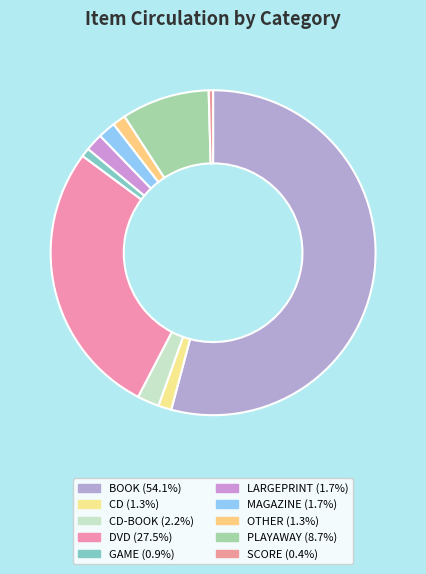

How many segments does this pie chart have?

10